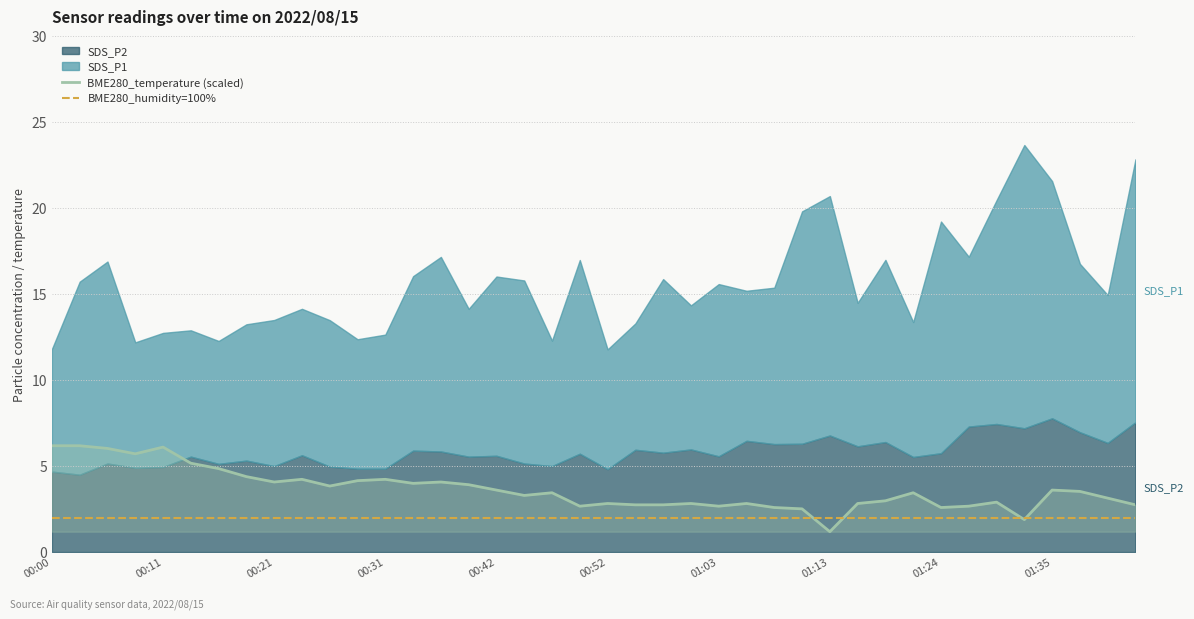

Read the BME280_temperature (scaled) value at 21.

2.7